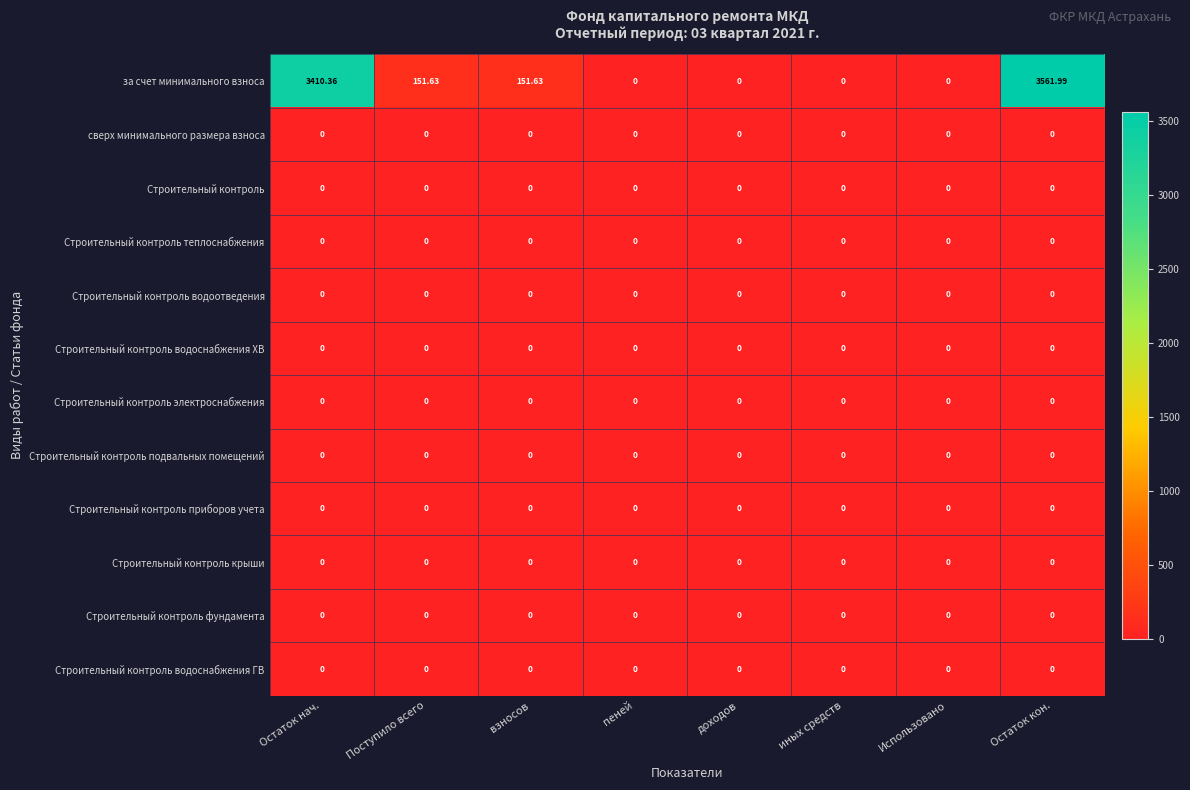

At which label does за счет минимального взноса first exceed 151?

Остаток нач.